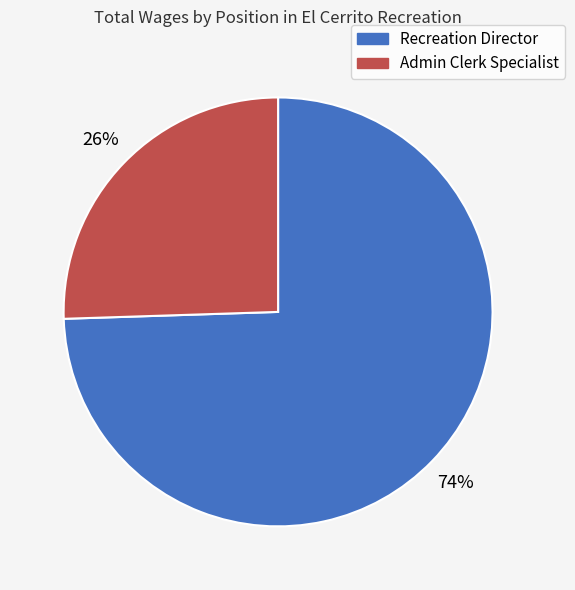

Which category accounts for the majority?

Recreation Director